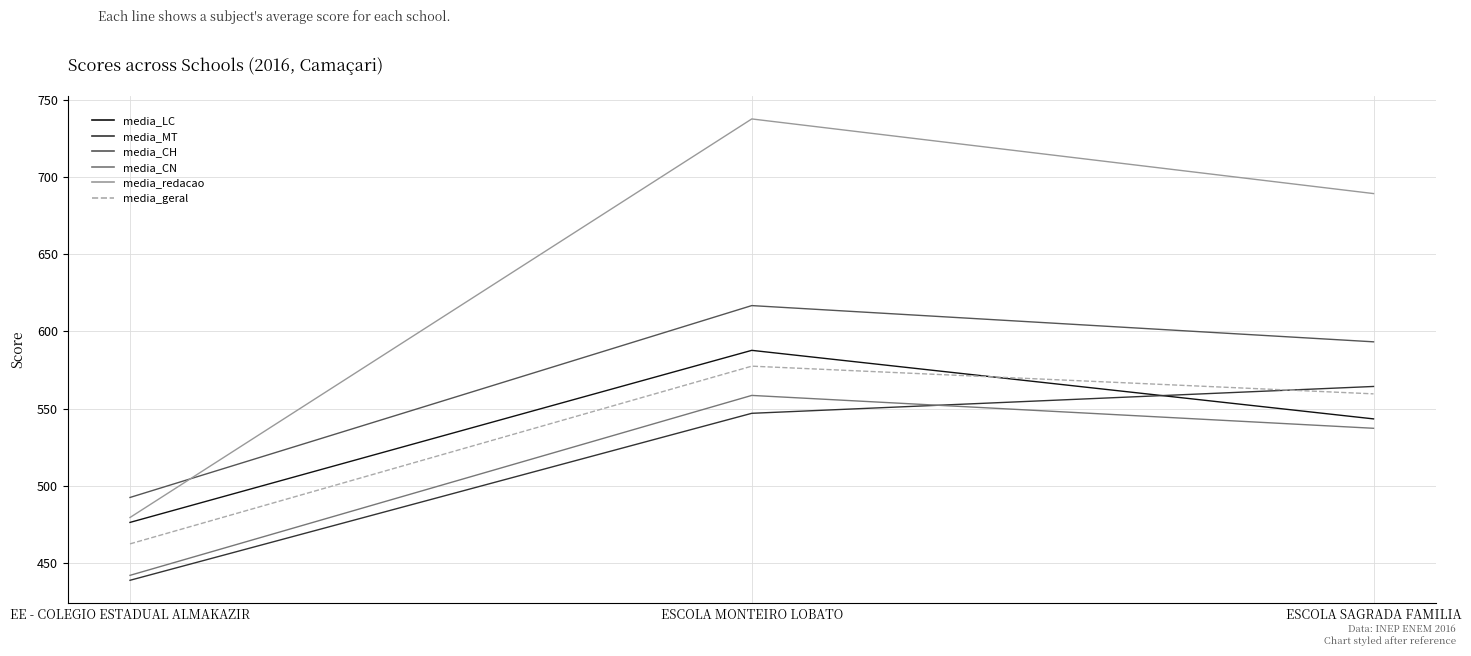

The media_CH series shows 616.8 at ESCOLA MONTEIRO LOBATO. True or false?

True